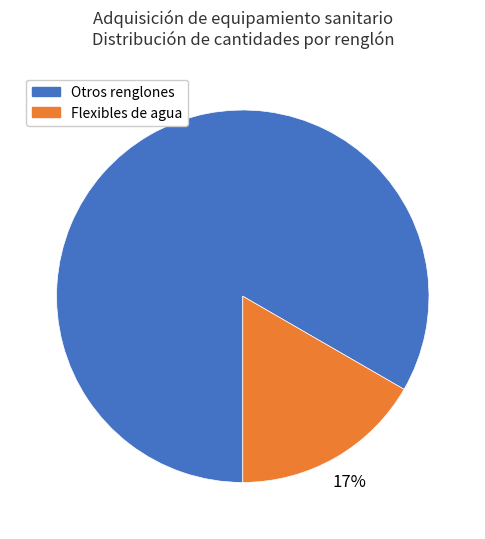

To the nearest percent, what is the average slice percentage?

50%